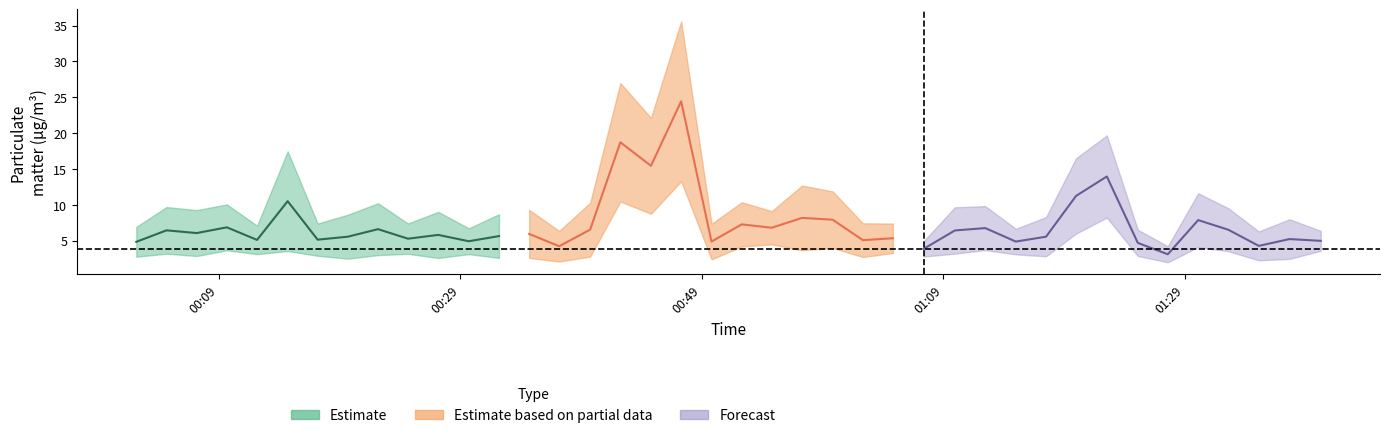

What is the total value across all series at 5?

31.2